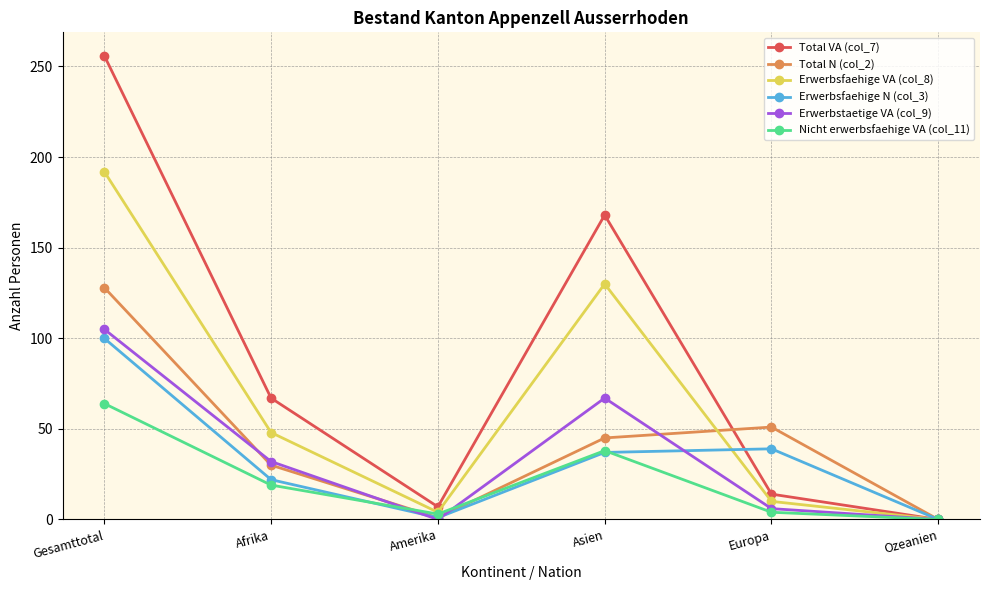

Does the chart have visible grid lines?

Yes